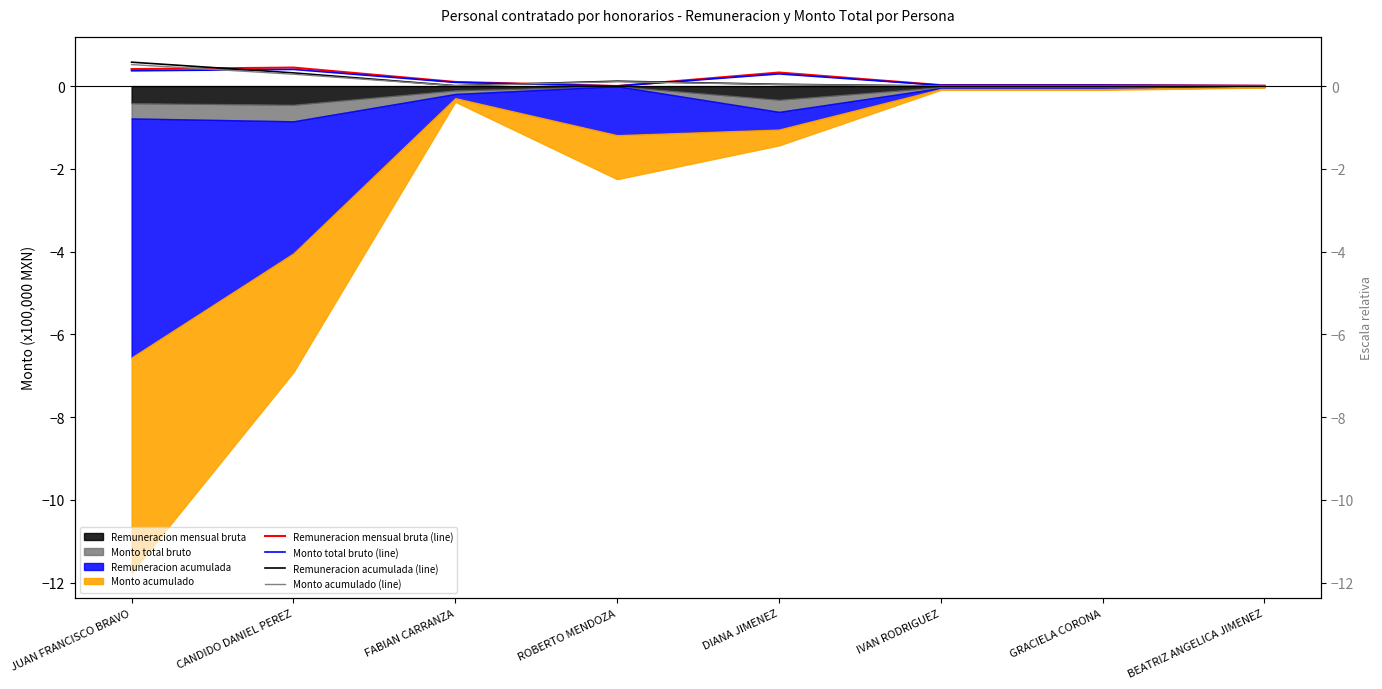

Reading left to right, what are all the values shown in this chart?

Remuneracion mensual bruta (line): JUAN FRANCISCO BRAVO=0.4	CANDIDO DANIEL PEREZ=0.4	FABIAN CARRANZA=0.1	ROBERTO MENDOZA=0.0	DIANA JIMENEZ=0.3	IVAN RODRIGUEZ=0.0	GRACIELA CORONA=0.0	BEATRIZ ANGELICA JIMENEZ=0.0
Monto total bruto (line): JUAN FRANCISCO BRAVO=0.4	CANDIDO DANIEL PEREZ=0.4	FABIAN CARRANZA=0.1	ROBERTO MENDOZA=0.0	DIANA JIMENEZ=0.3	IVAN RODRIGUEZ=0.0	GRACIELA CORONA=0.0	BEATRIZ ANGELICA JIMENEZ=0.0
Remuneracion acumulada (line): JUAN FRANCISCO BRAVO=0.6	CANDIDO DANIEL PEREZ=0.3	FABIAN CARRANZA=0.0	ROBERTO MENDOZA=0.1	DIANA JIMENEZ=0.0	IVAN RODRIGUEZ=0.0	GRACIELA CORONA=0.0	BEATRIZ ANGELICA JIMENEZ=0.0
Monto acumulado (line): JUAN FRANCISCO BRAVO=0.5	CANDIDO DANIEL PEREZ=0.3	FABIAN CARRANZA=0.0	ROBERTO MENDOZA=0.1	DIANA JIMENEZ=0.0	IVAN RODRIGUEZ=0.0	GRACIELA CORONA=0.0	BEATRIZ ANGELICA JIMENEZ=0.0